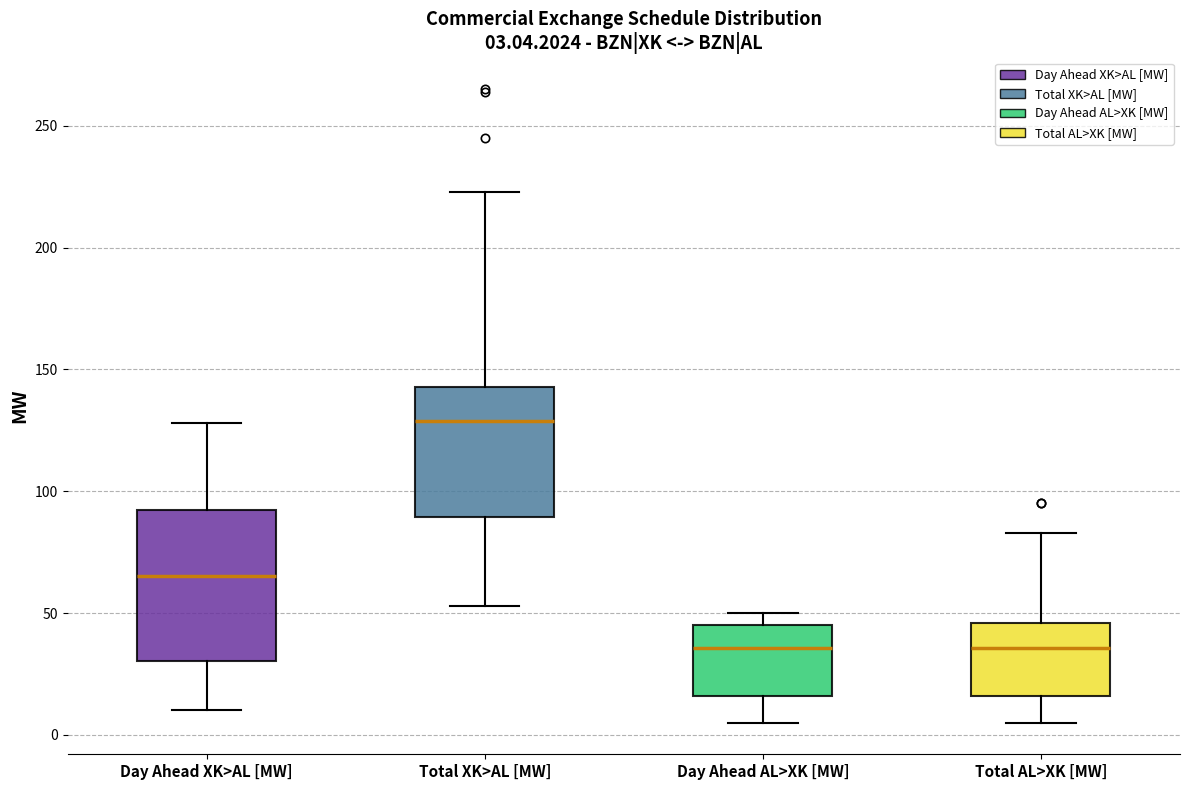

Which box has the highest median line?

Total XK>AL [MW]